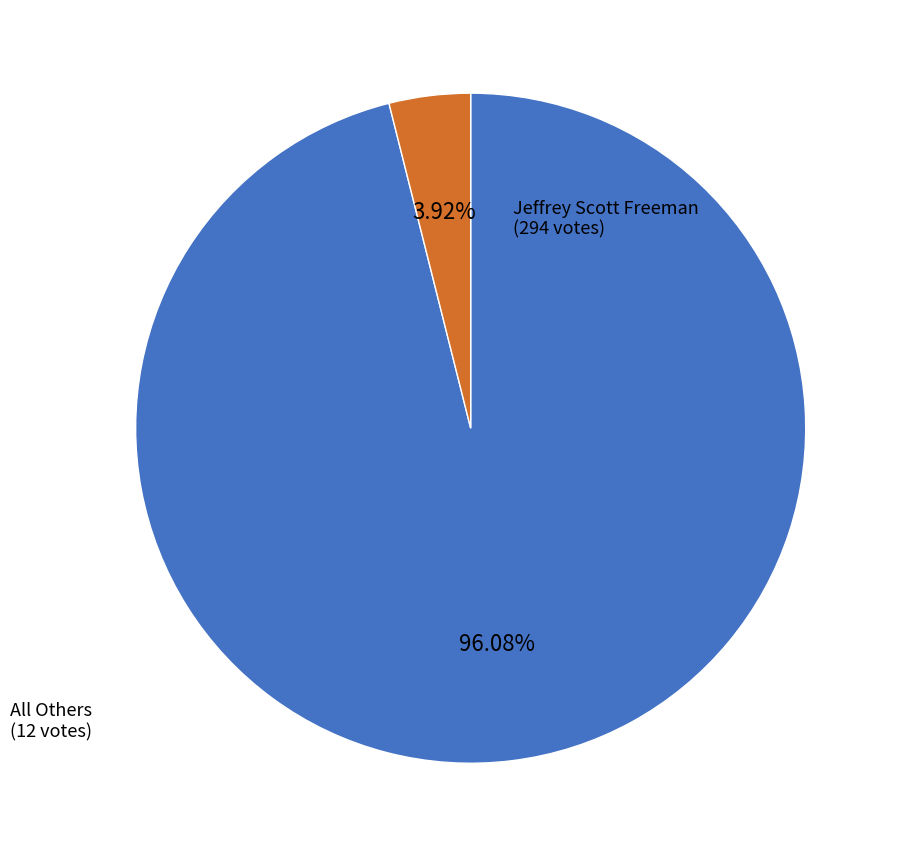

How many segments does this pie chart have?

2